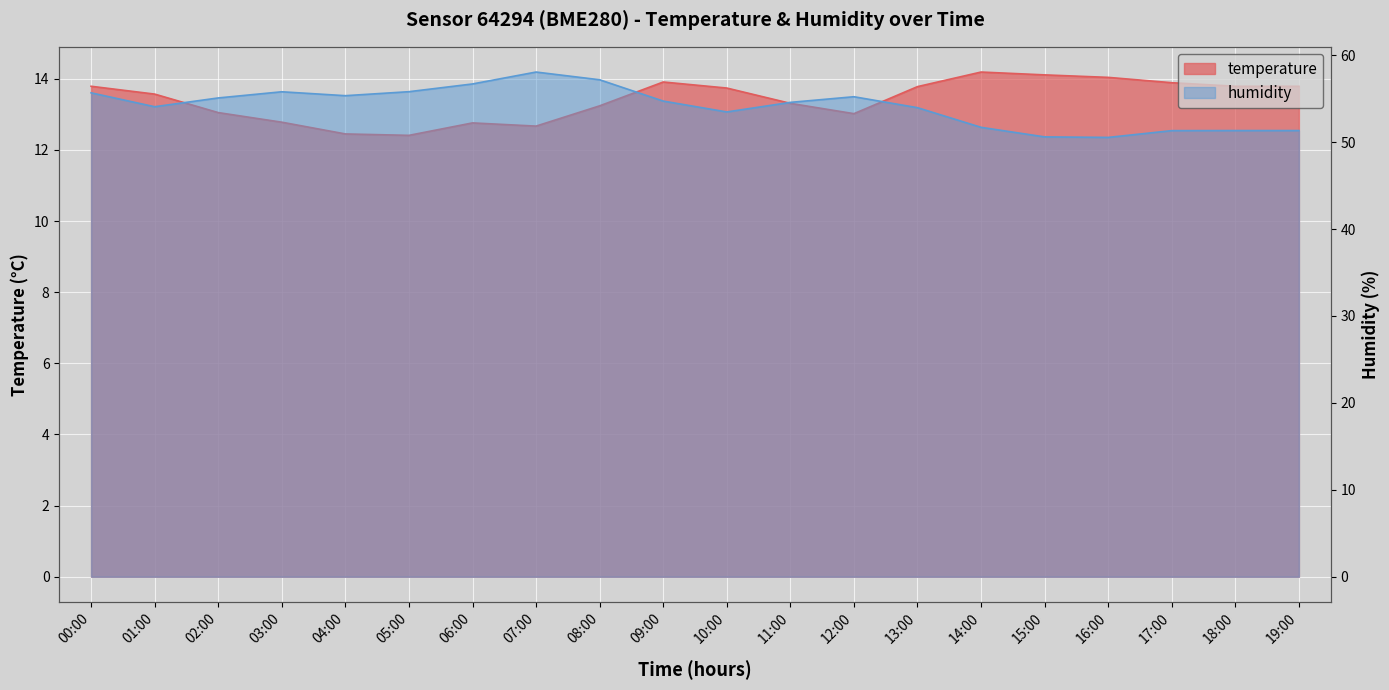

Between 19:00 and 14:00, which is larger?

14:00